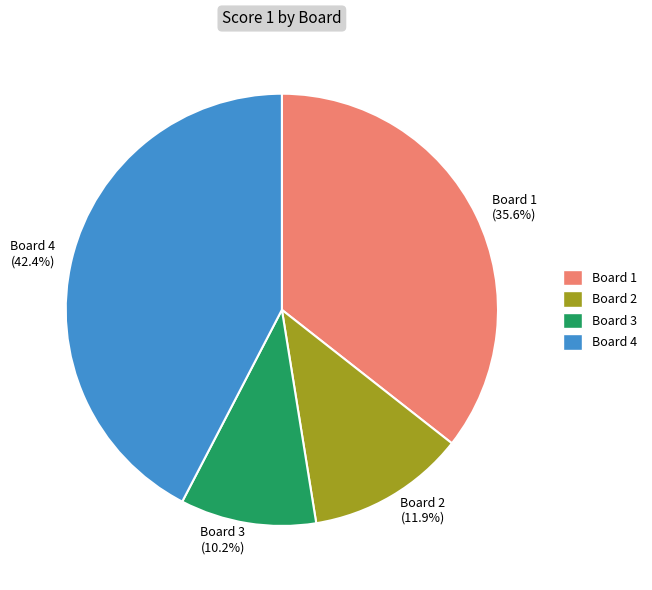

Is there a majority slice in this chart?

No